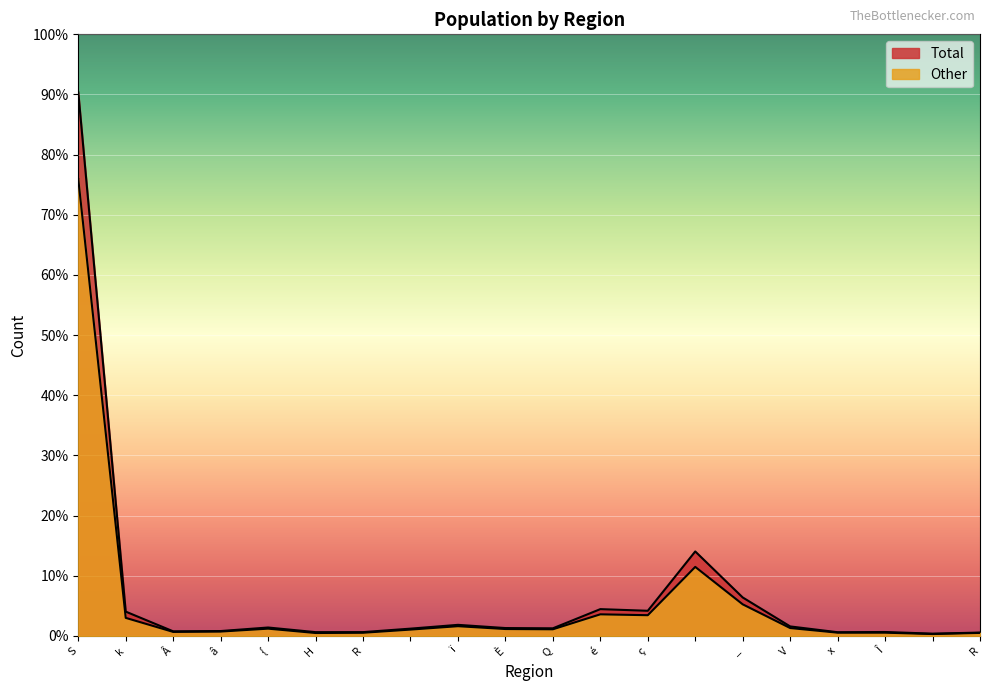

What is the average value of the Total series?

5140